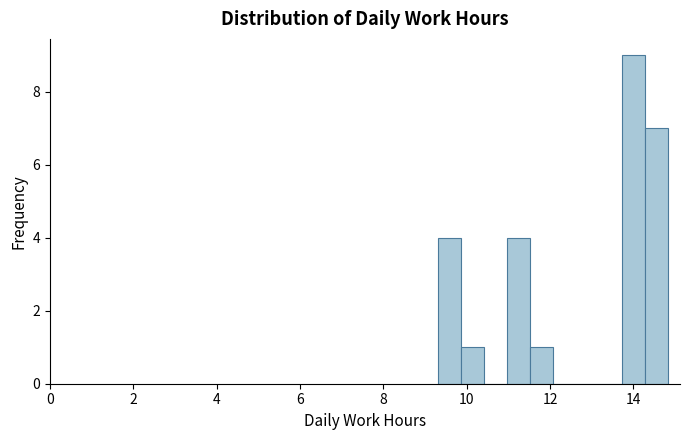

Read against the x-axis, roughly where is the centre of the tallest bar?

14.0